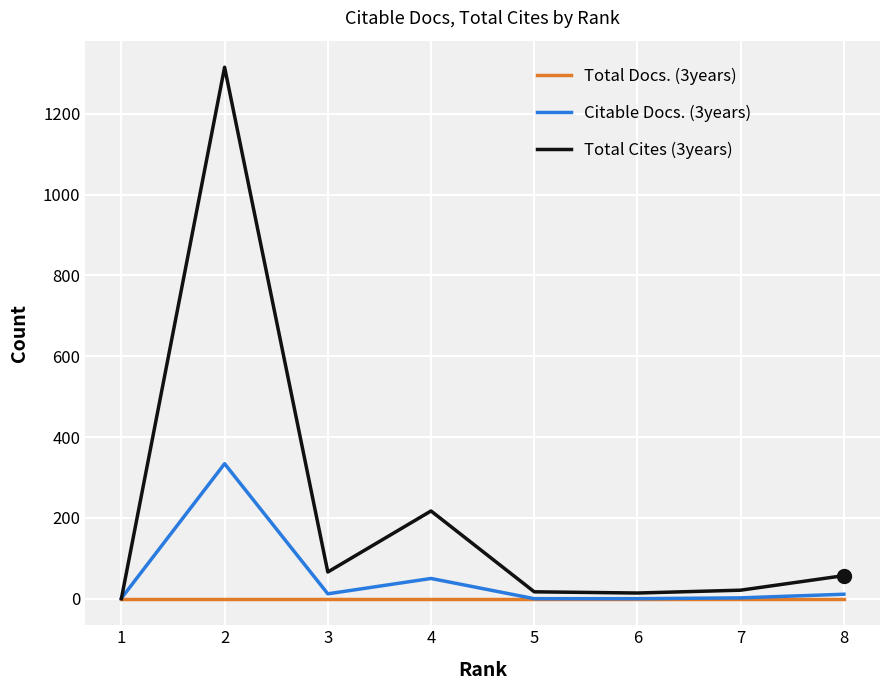

Rank the series by their maximum value, from highest to lowest.

Total Cites (3years), Citable Docs. (3years), Total Docs. (3years)